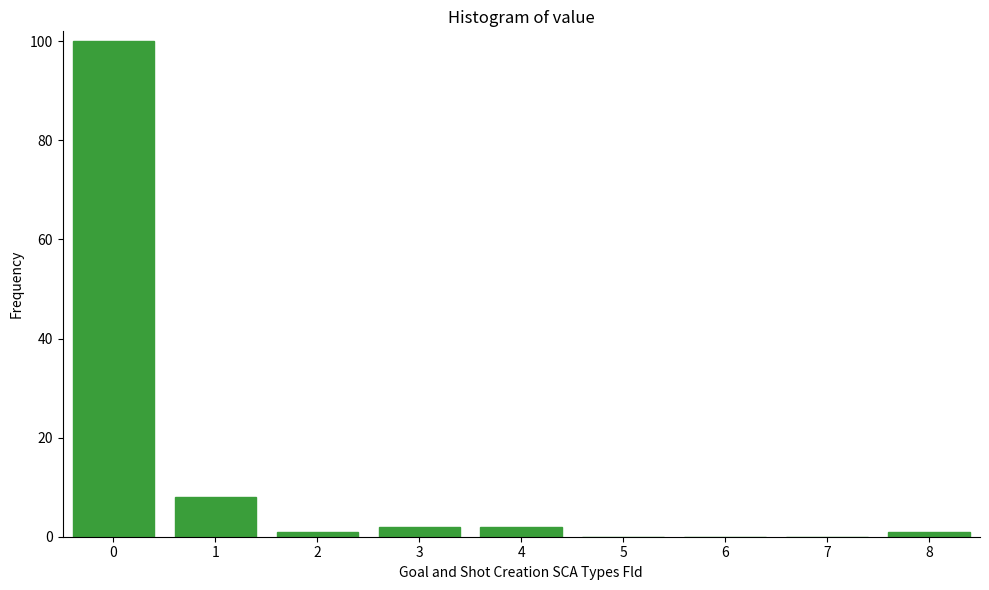

Reading right to left, list all the values displayed in this chart.

8=1	7=0	6=0	5=0	4=2	3=2	2=1	1=8	0=100